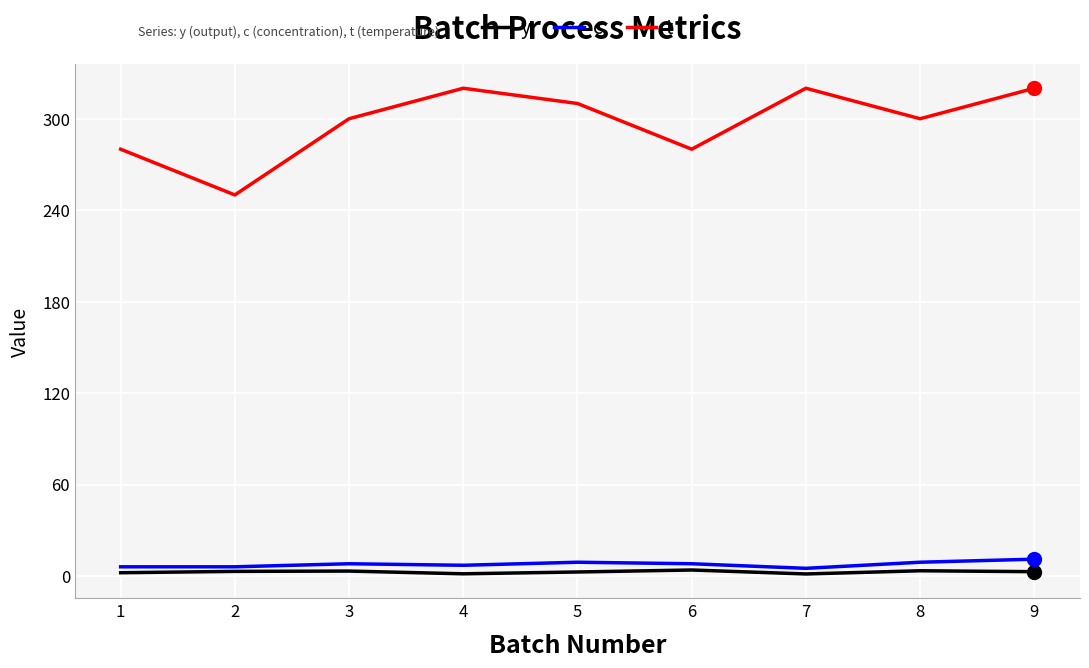

True or false: t and y intersect in this chart.

False